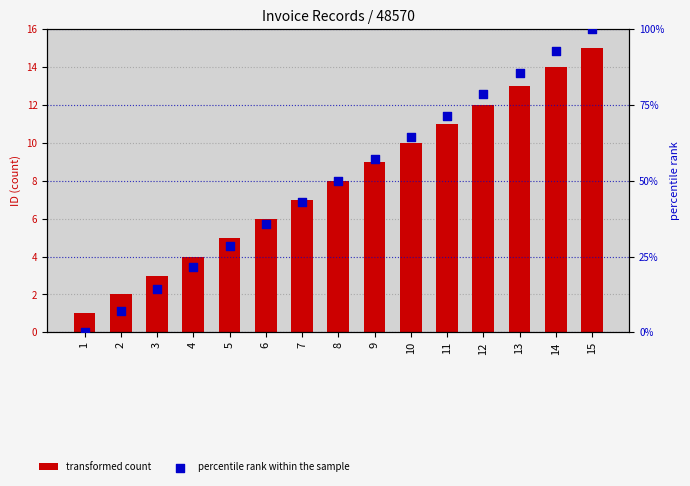

Is the value of percentile rank within the sample at 3 greater than the value of transformed count at 7?

Yes